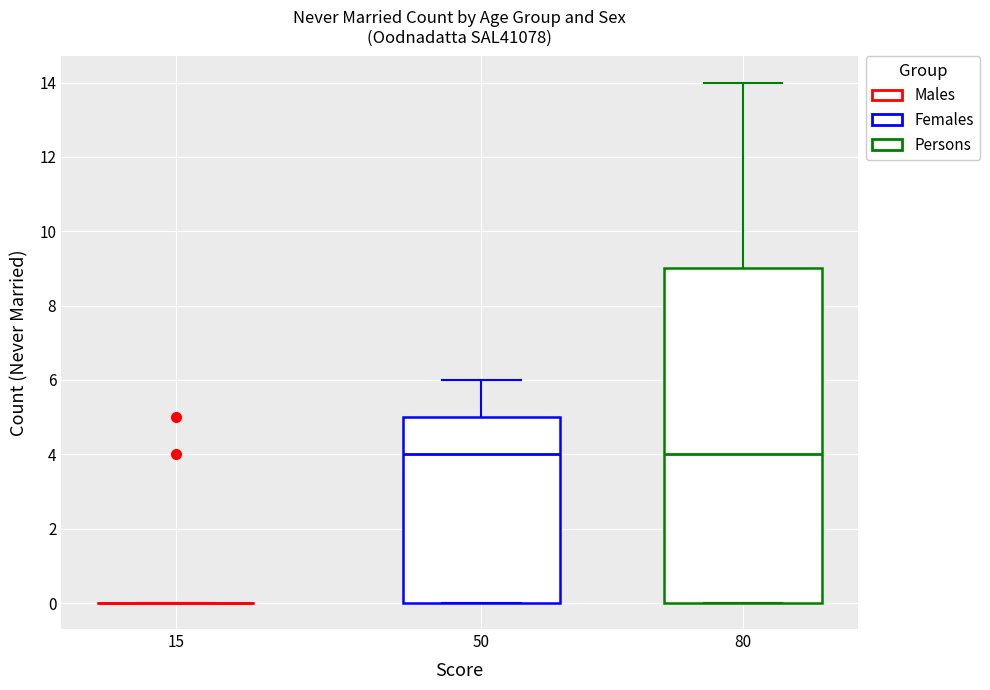

Reading left to right, read every box against the y-axis: the position of its median line, the range the box covers, and the ends of its whiskers. The values are not printed on the chart, so give them approximately, as read against the axis.

15: box collapsed to a line at 0, whiskers 0 to 0
50: median 4, box 0 to 5, whiskers 0 to 6
80: median 4, box 0 to 9, whiskers 0 to 14